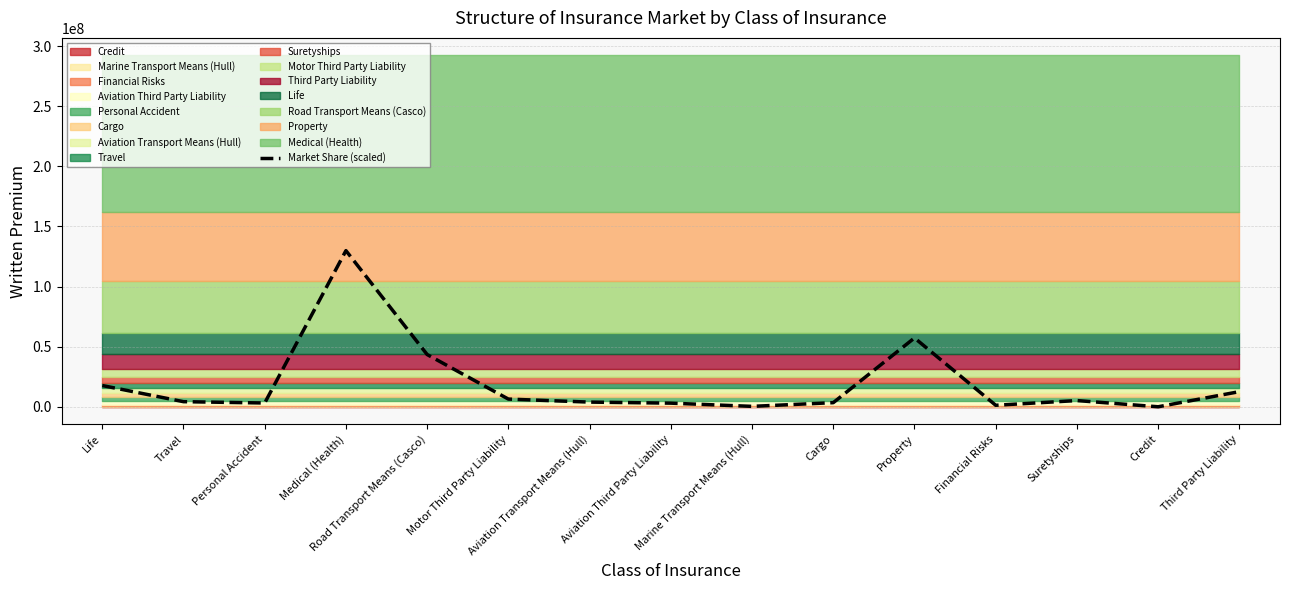

What position from the right is Aviation Third Party Liability?

8